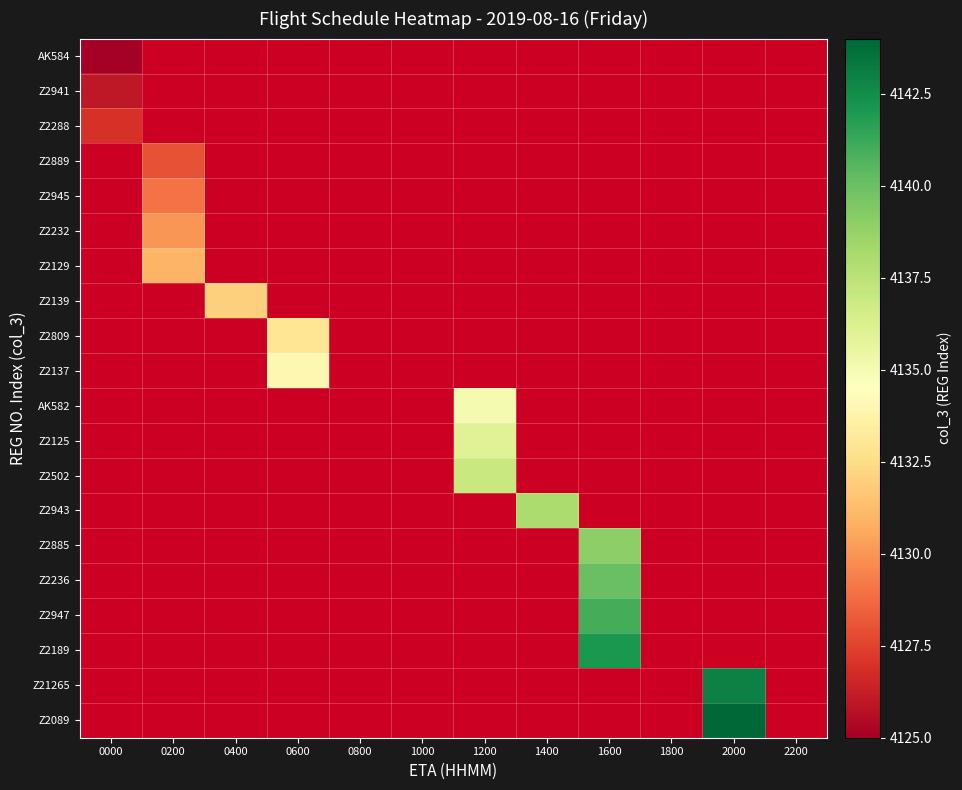

Count the number of categories in the chart.

12